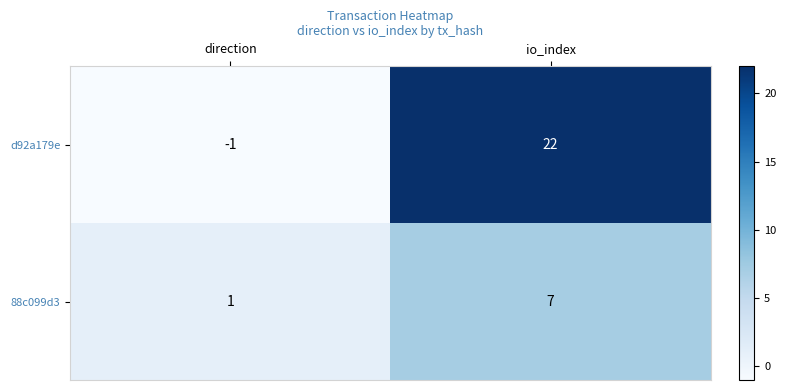

What is the difference between the maximum and minimum values in the d92a179e series?

23